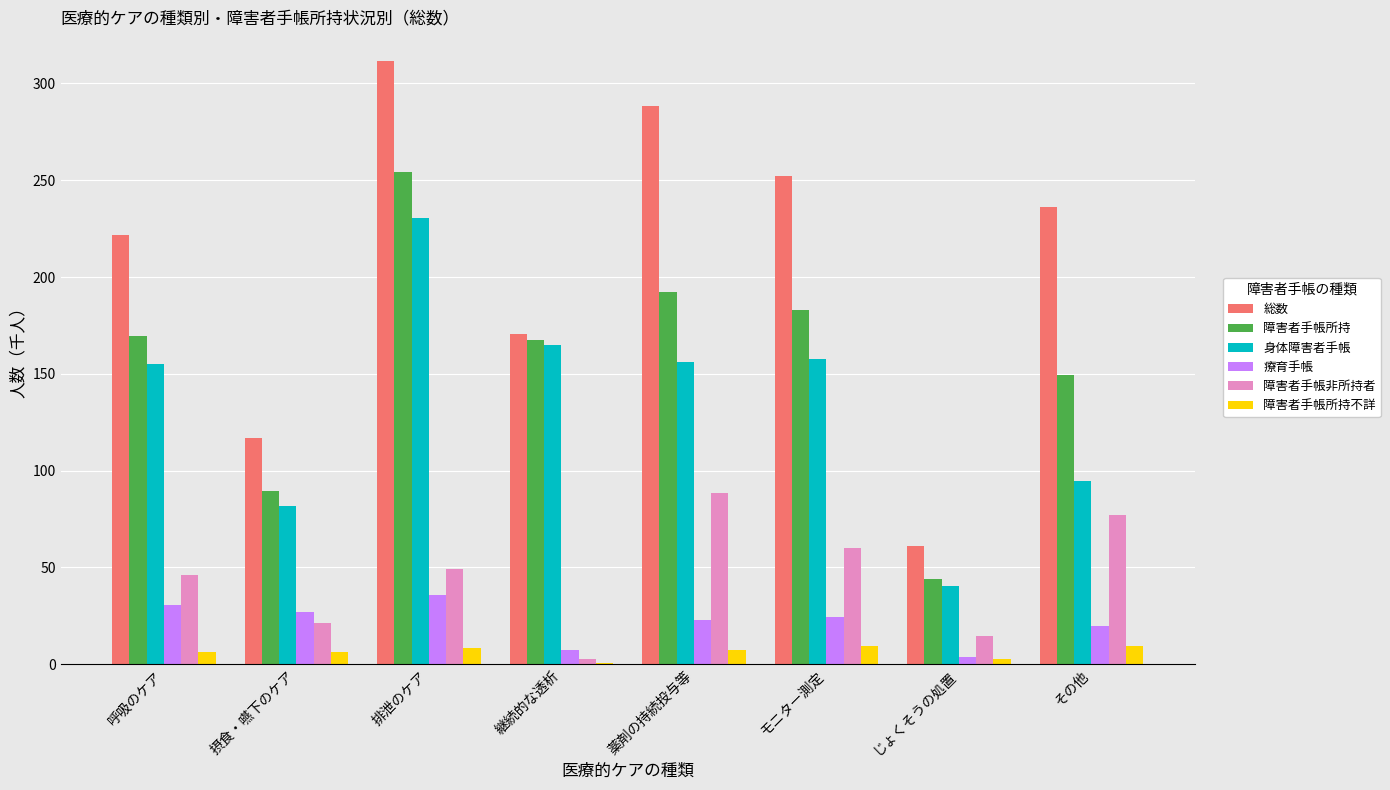

True or false: 療育手帳 has a value of 30.5 at 呼吸のケア.

True